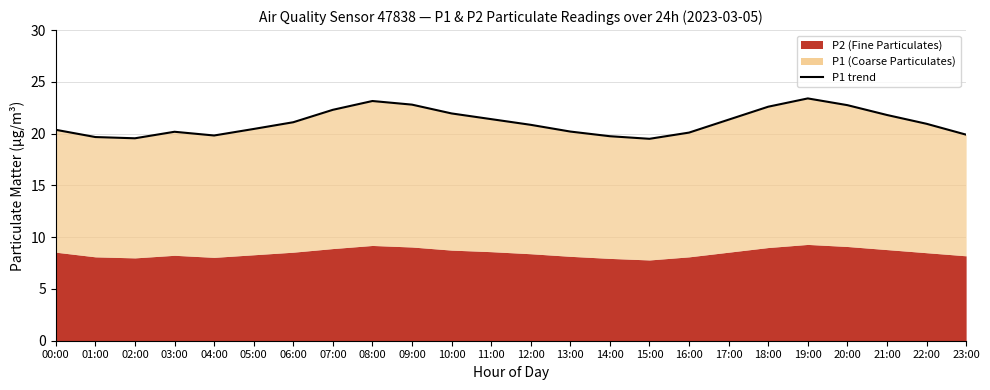

How many points are lower than both their immediate neighbors (excluding endpoints)?

3